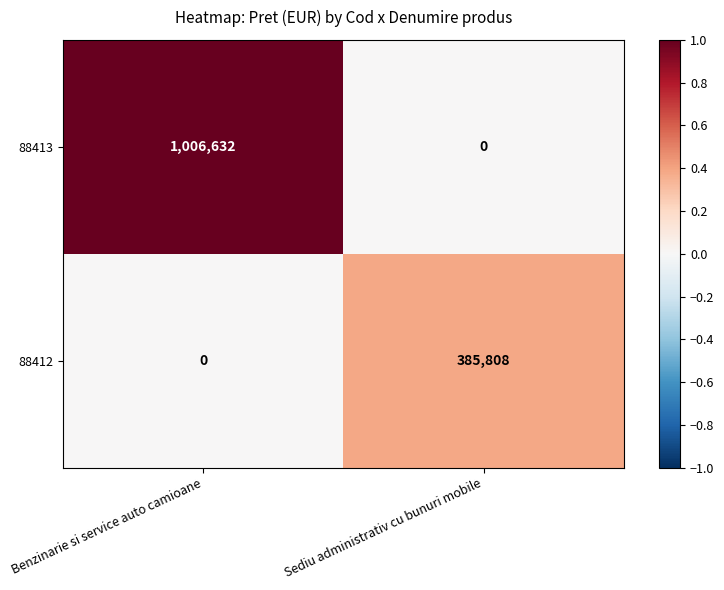

How many distinct data groups are displayed?

2